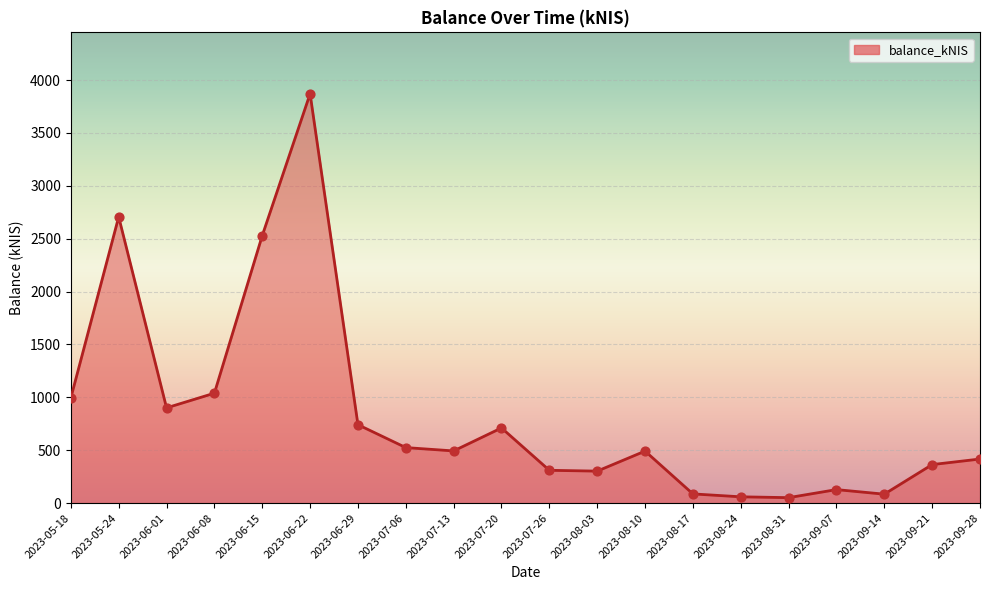

What is the change in value from 2023-07-26 to 2023-08-10?

+181.6